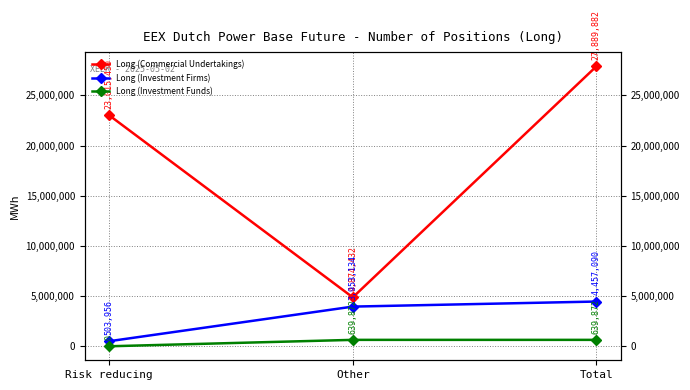

What is the greatest value displayed?

27889882